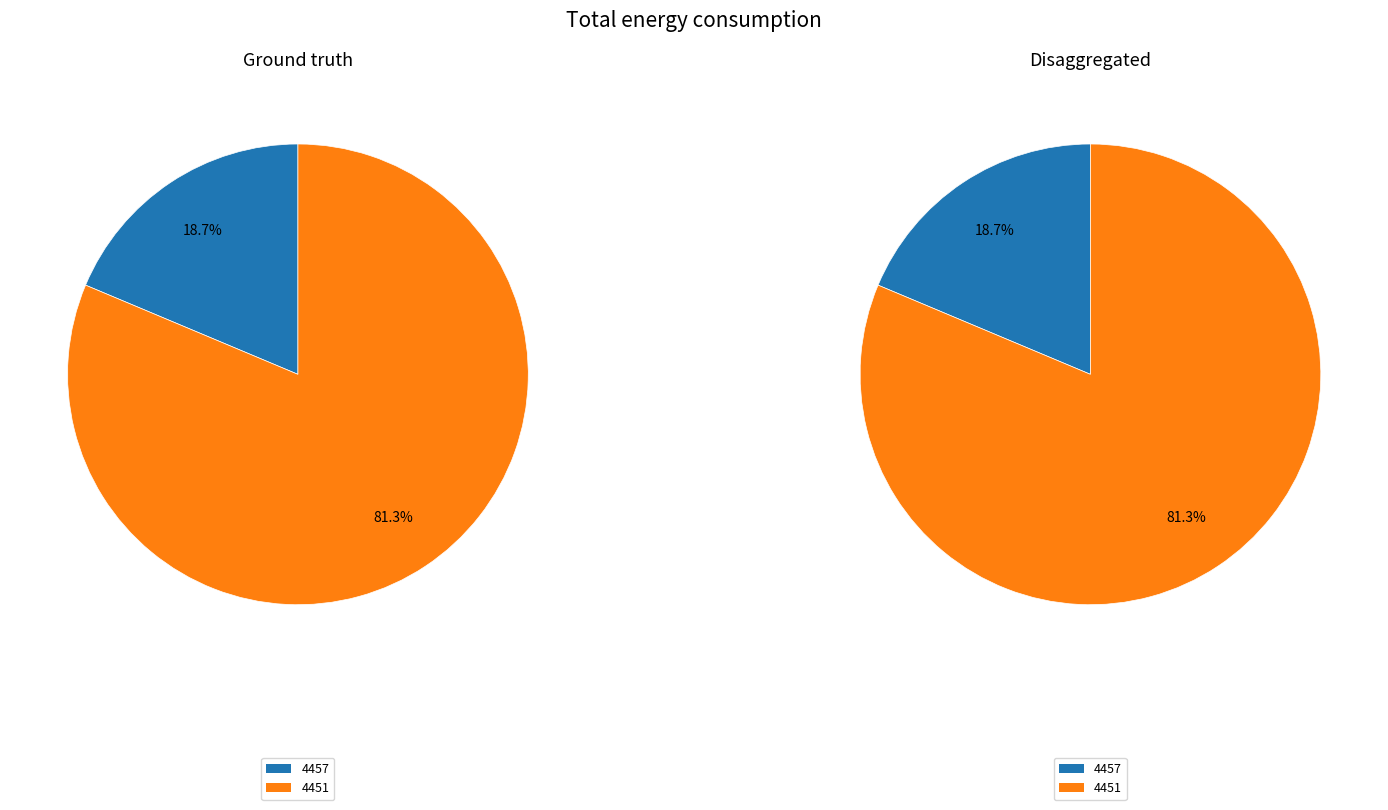

What percentage is the 4457 slice, to the nearest percent?

19%